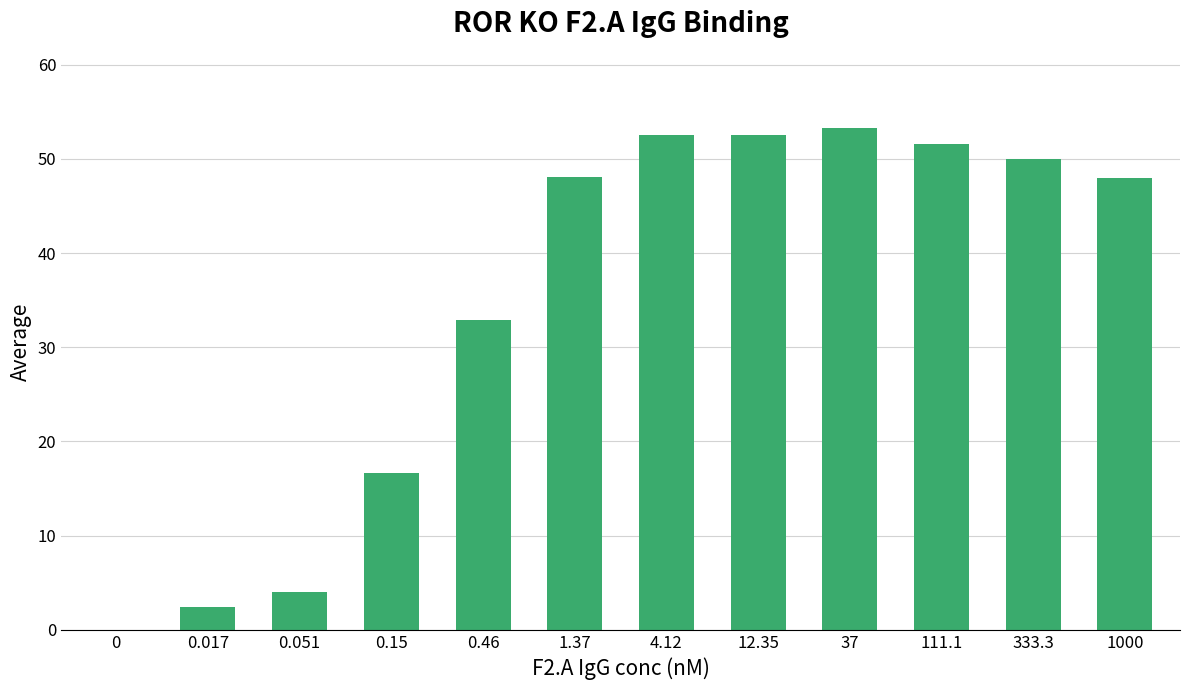

What is the greatest value displayed?

53.3